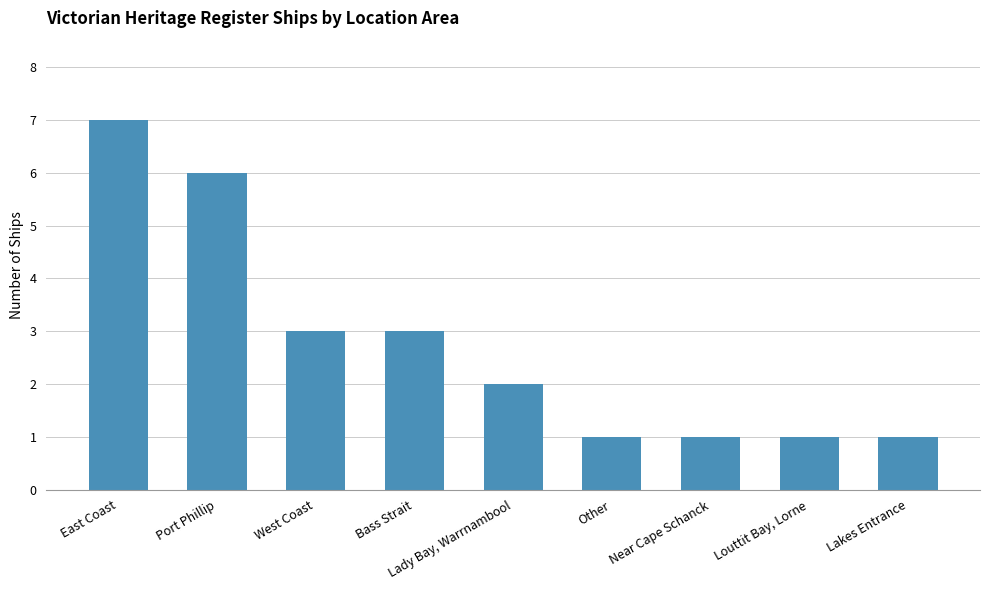

The value at Lakes Entrance is 1. True or false?

True